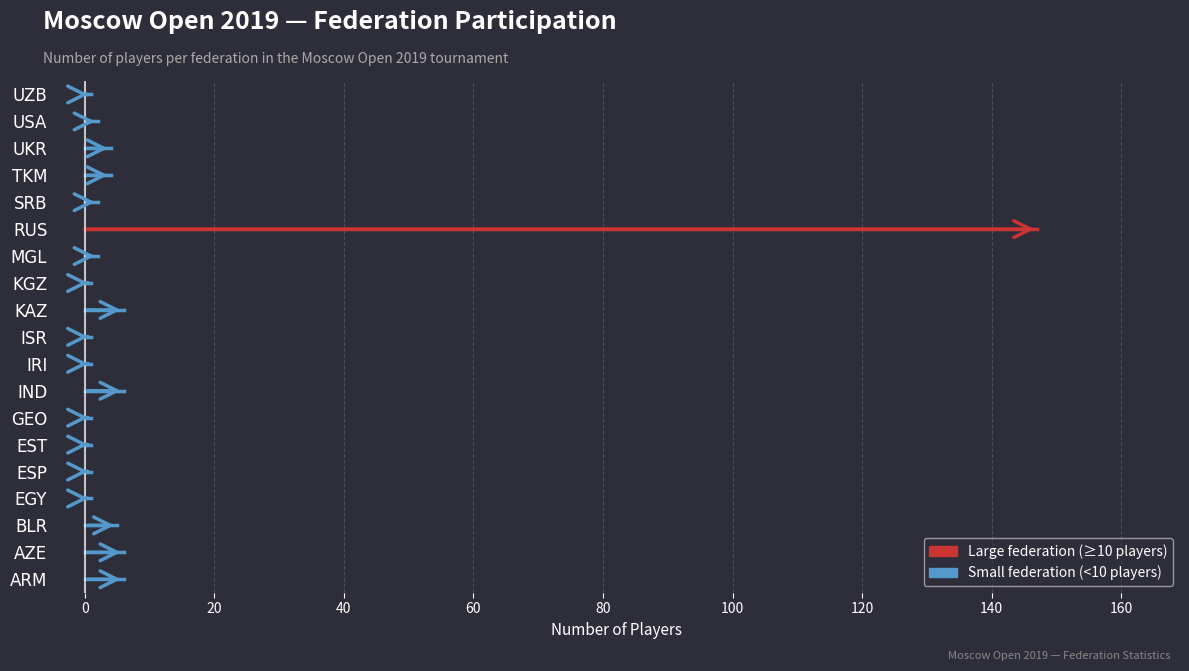

Rank the series by their maximum value, from lowest to highest.

Small federation (<10), Large federation (>=10)